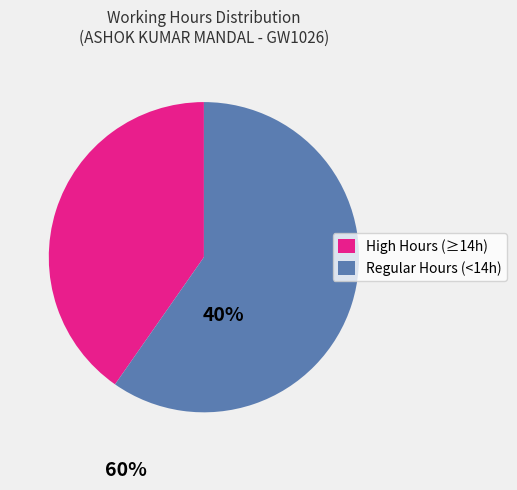

Between Regular Hours (<14h) and High Hours (≥14h), which is larger?

Regular Hours (<14h)